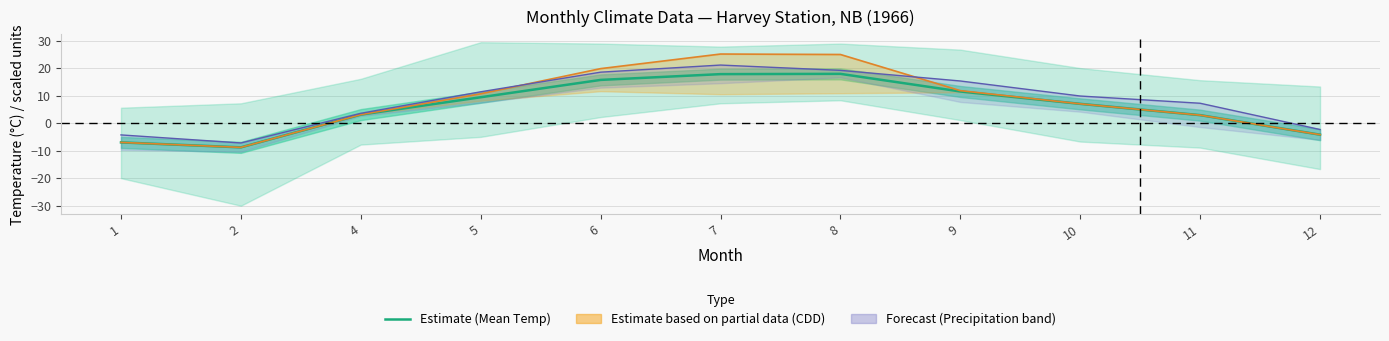

Between 4 and 9, which is larger?

9